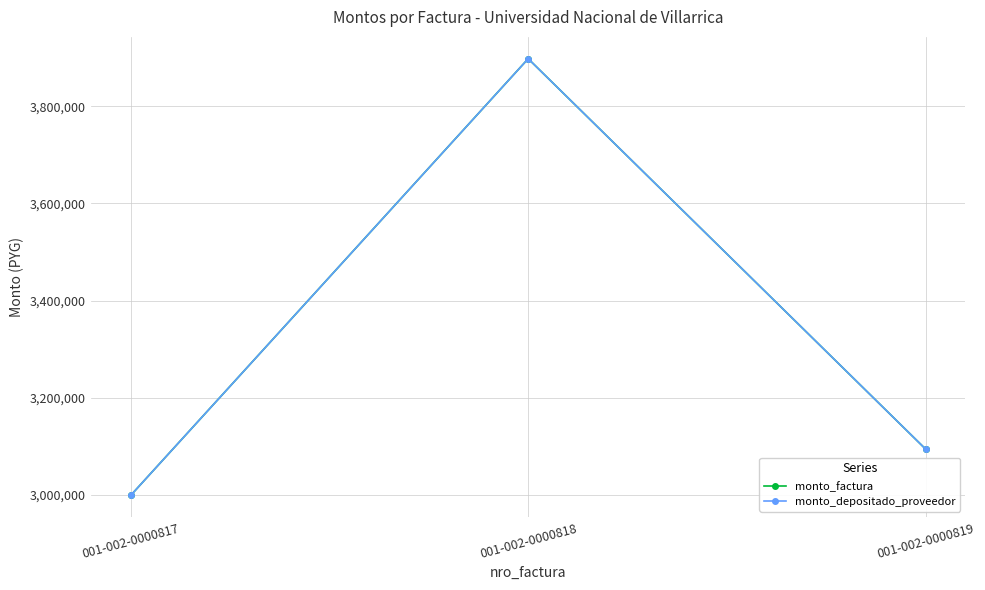

Does the chart have visible grid lines?

Yes